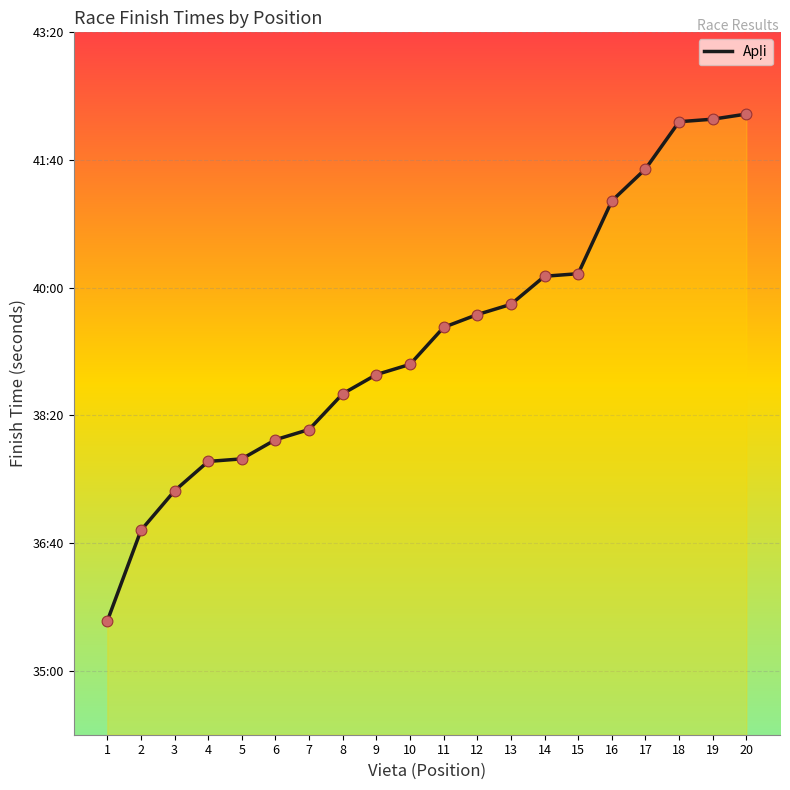

Approximately how many times larger is the value at 18 compared to 3?

1.1